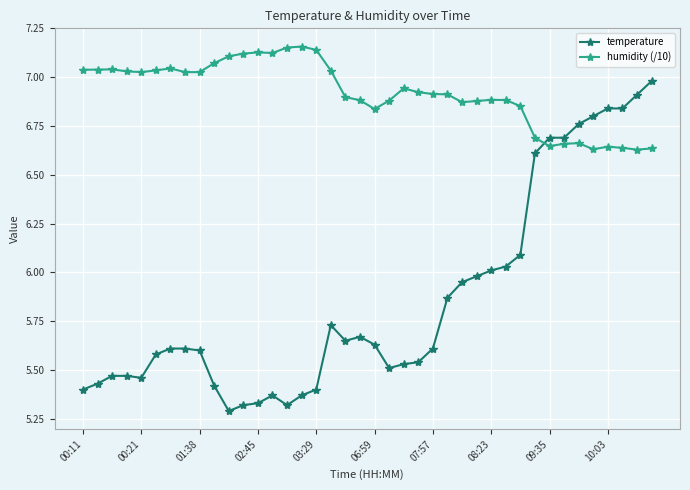

What is the difference between the second highest and minimum values in the temperature series?

1.6